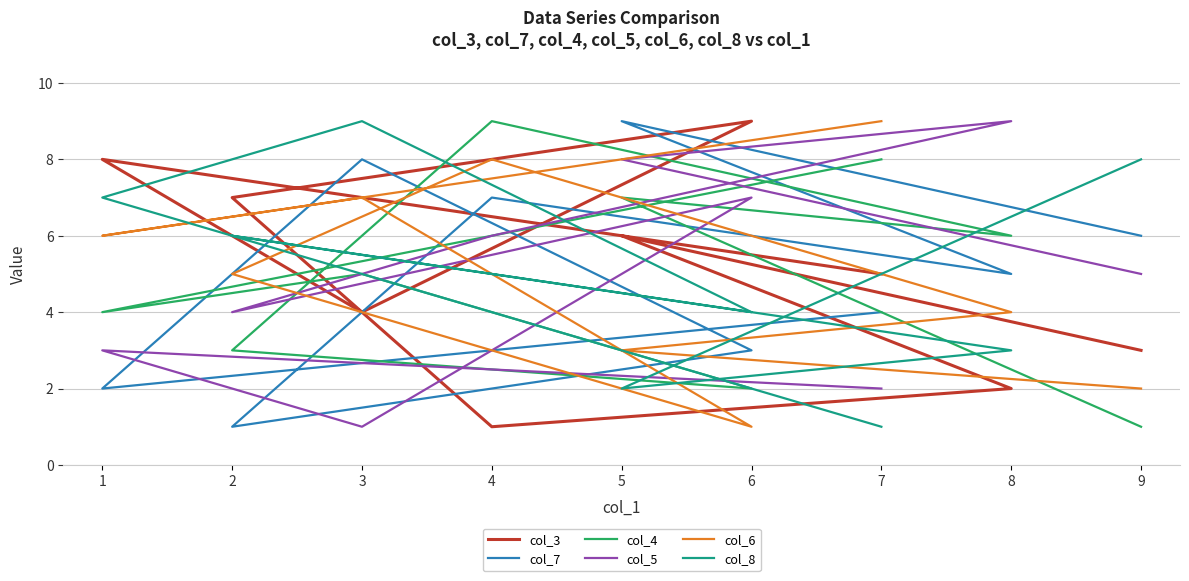

What are all the series names shown in the legend?

col_3, col_7, col_4, col_5, col_6, col_8